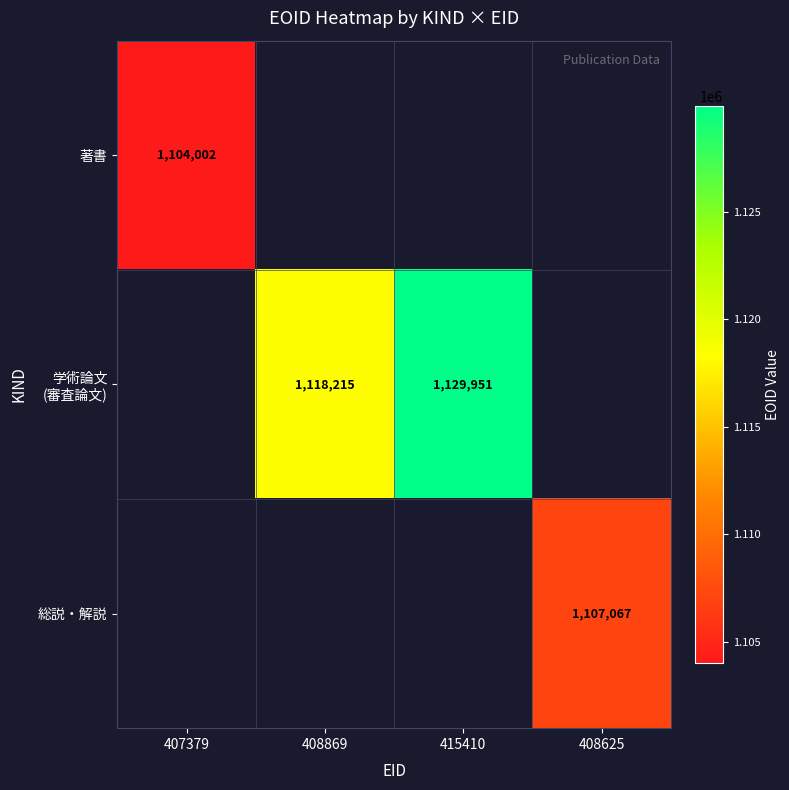

Count the number of categories in the chart.

4